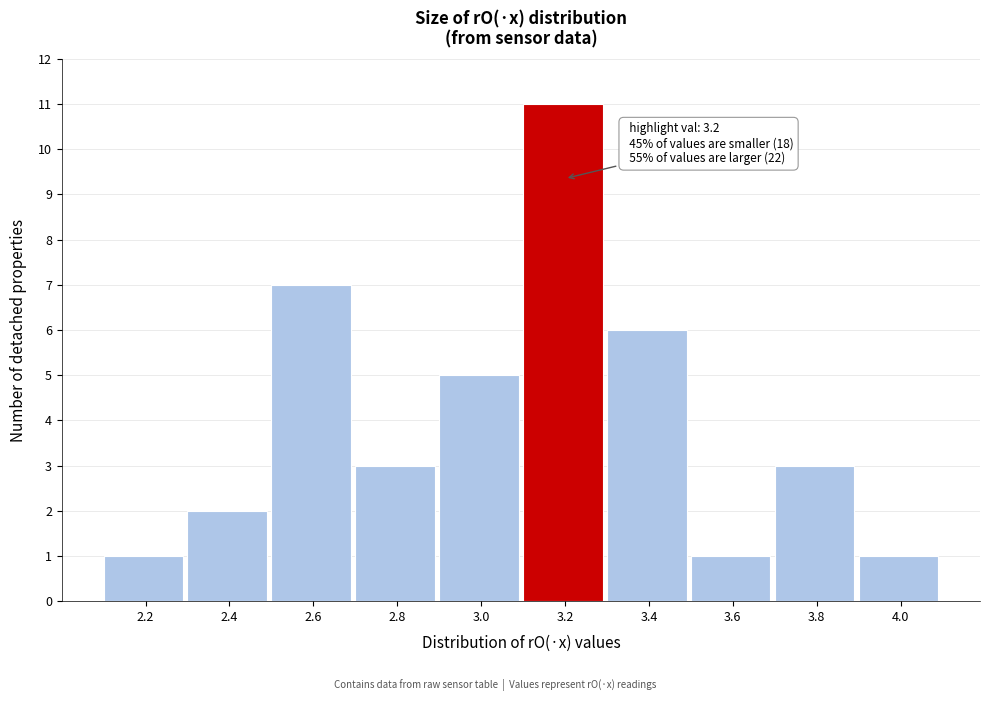

Reading left to right, what are all the values shown in this chart?

2.2=1	2.4=2	2.6=7	2.8=3	3.0=5	3.2=11	3.4=6	3.6=1	3.8=3	4.0=1